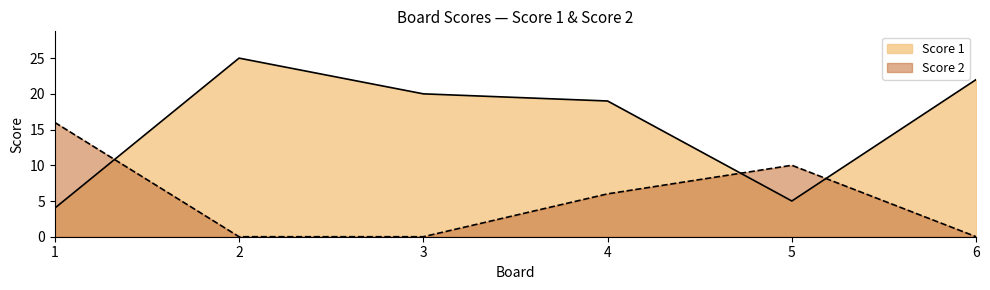

True or false: Score 1 has a value of 7 at 1.

False